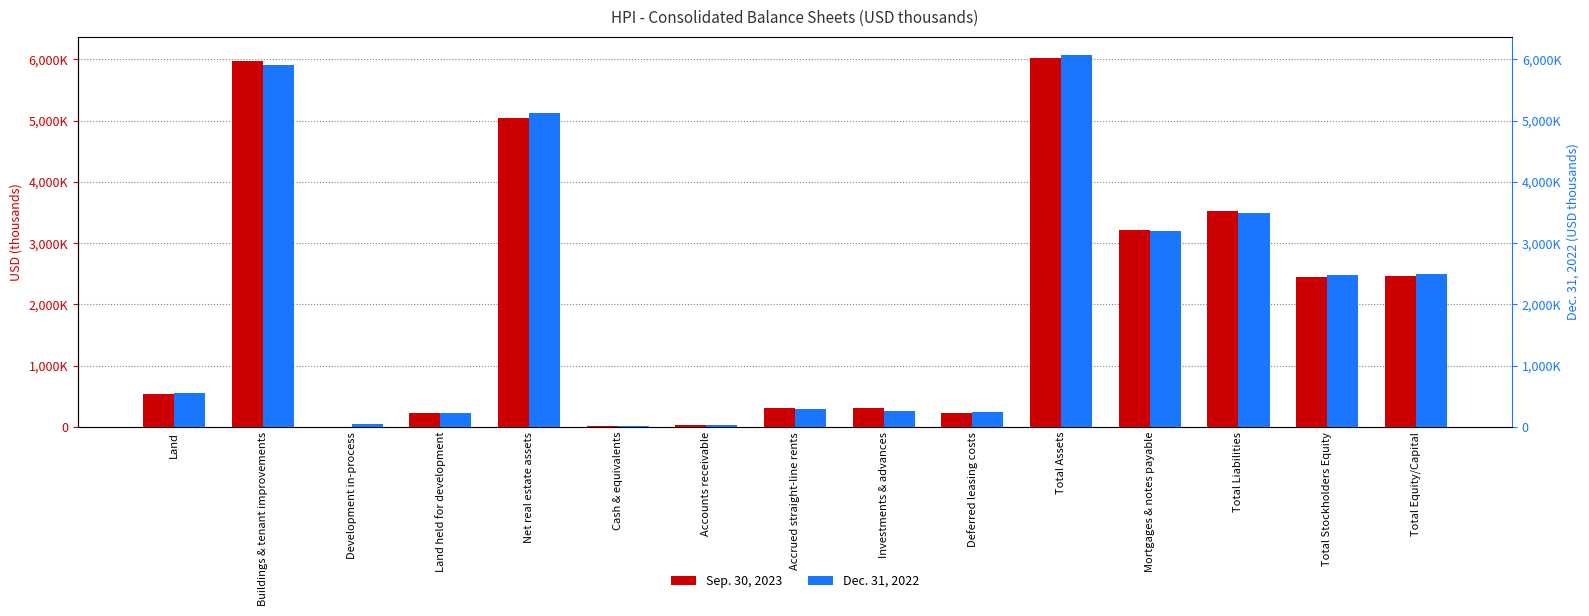

What is the approximate value of Dec. 31, 2022 at Development in-process?

46735